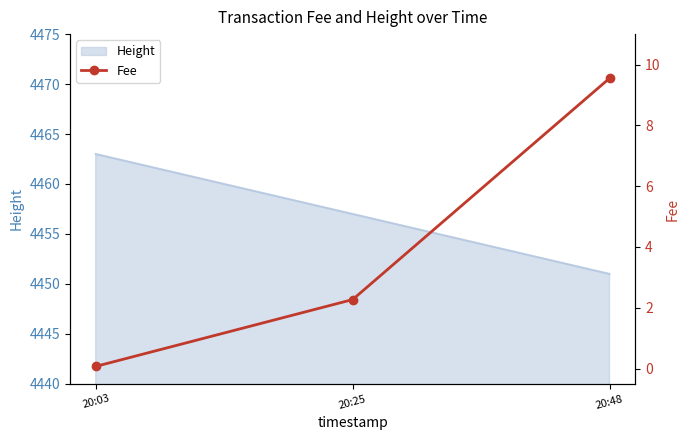

Which label corresponds to the largest value in the chart?

20:48